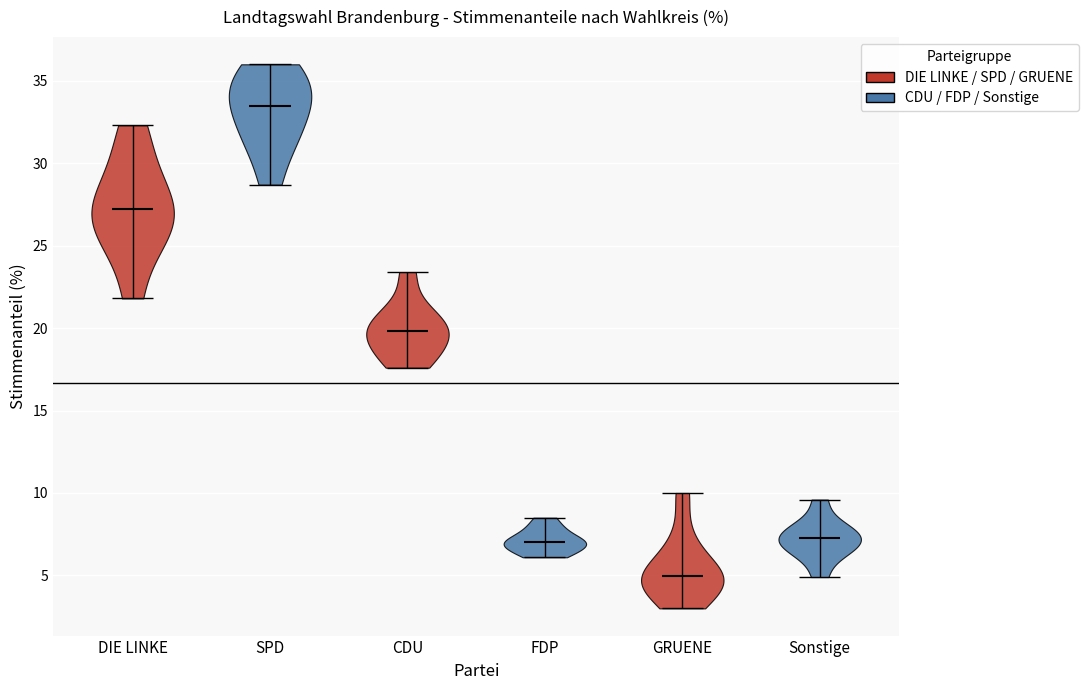

Reading left to right, read every violin against the y-axis: where its median line is, and the lowest and highest points it reaches. The values are not printed on the chart, so give them approximately, as read against the axis.

DIE LINKE: median line 27.0, lowest point 22.0, highest point 32.5
SPD: median line 33.5, lowest point 28.5, highest point 36.0
CDU: median line 20.0, lowest point 17.5, highest point 23.5
FDP: median line 7.0, lowest point 6.0, highest point 8.5
GRUENE: median line 5.0, lowest point 3.0, highest point 10.0
Sonstige: median line 7.5, lowest point 5.0, highest point 9.5